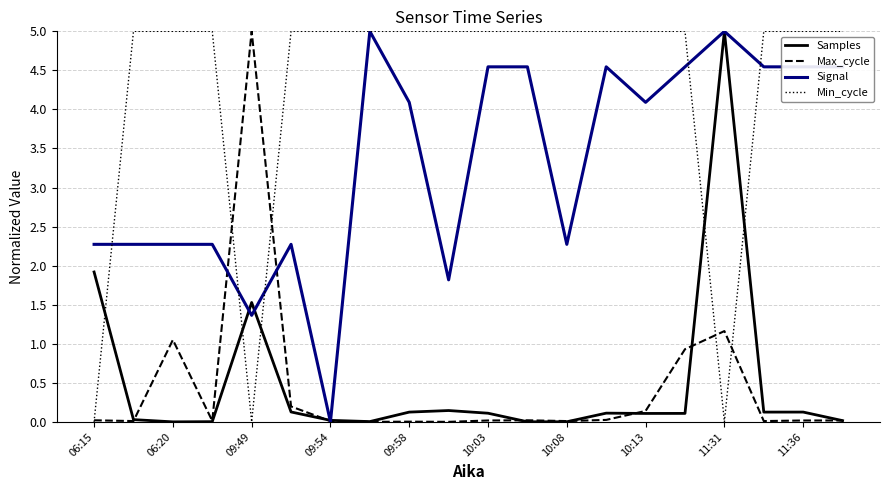

Which series has the largest total across all categories?

Min_cycle